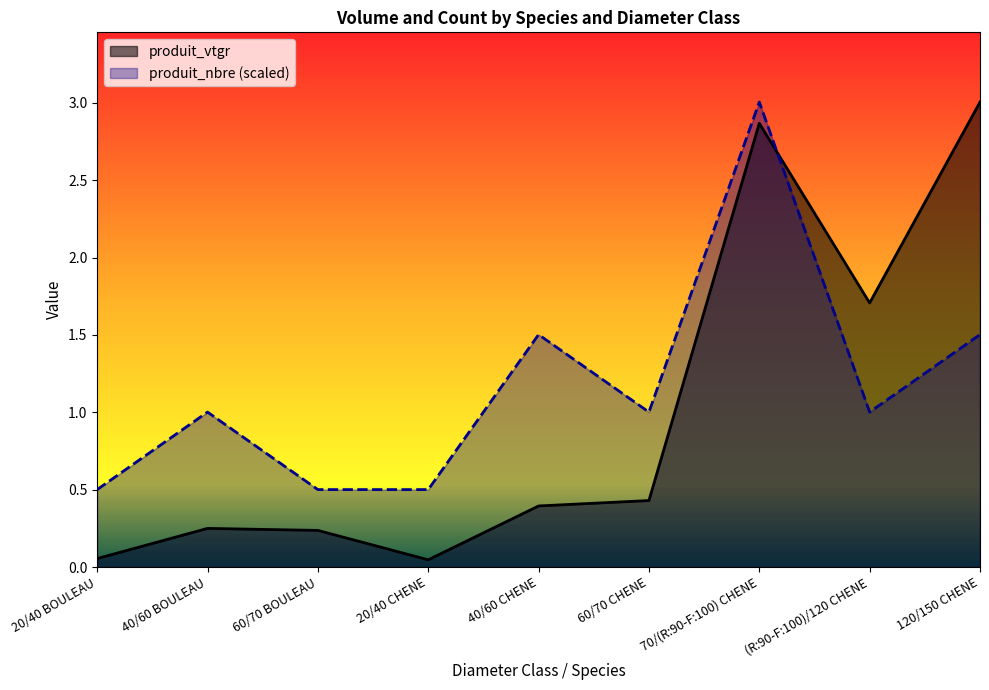

Rank the series by their maximum value, from lowest to highest.

produit_vtgr, produit_nbre